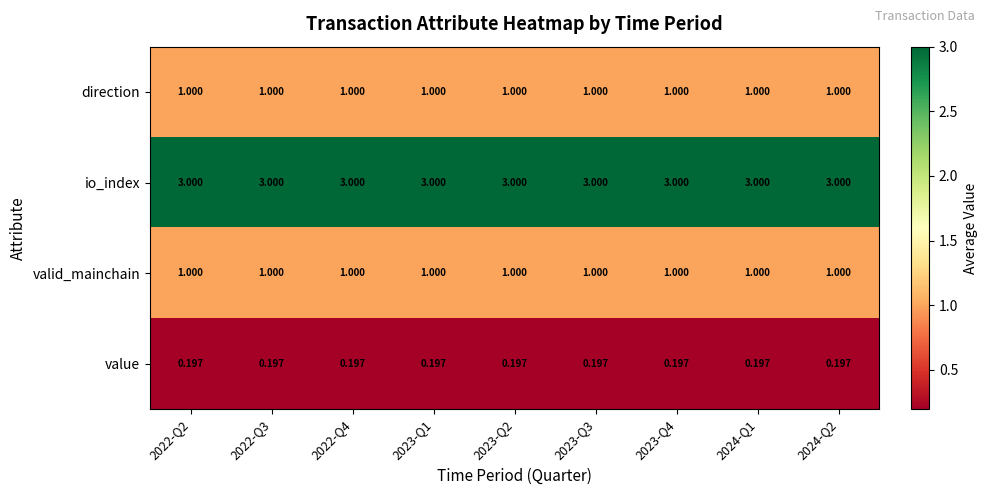

Which series has the largest total across all categories?

io_index